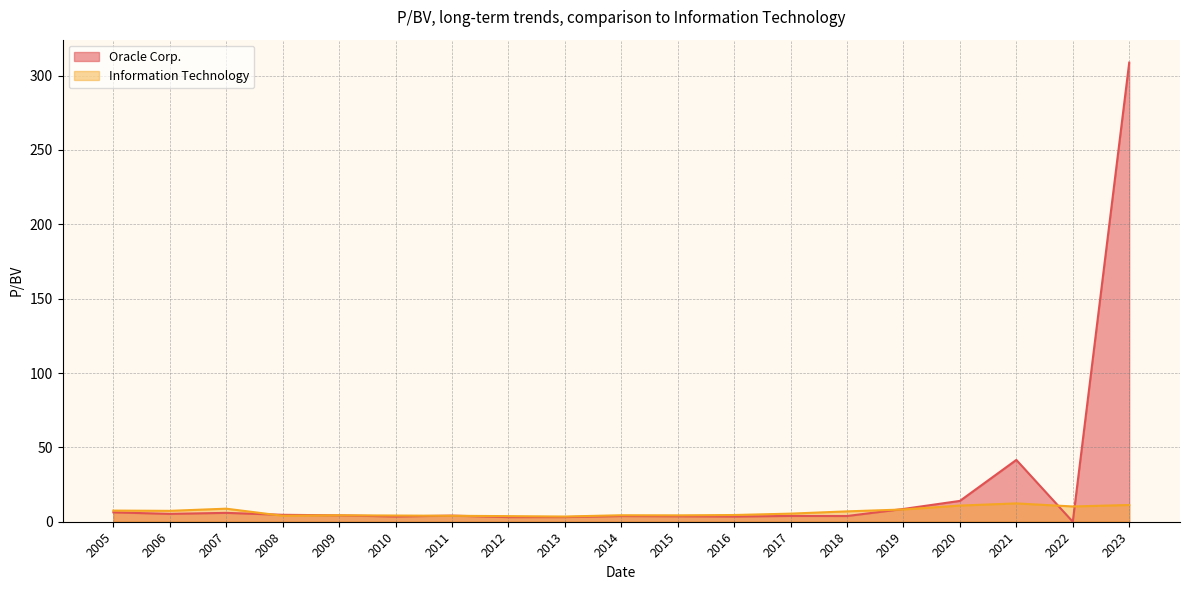

Where is Oracle Corp. nearest to the value 154?

2021